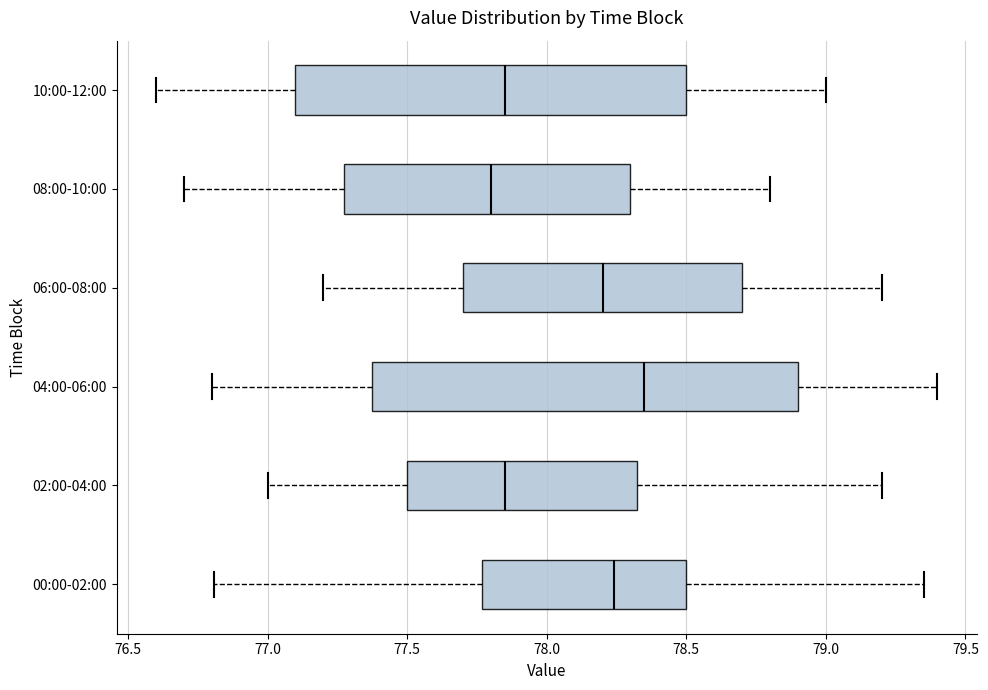

Where does the left whisker of the box for 02:00-04:00 end on the x-axis? The values are not printed on the chart, so give them approximately, as read against the axis.

77.00